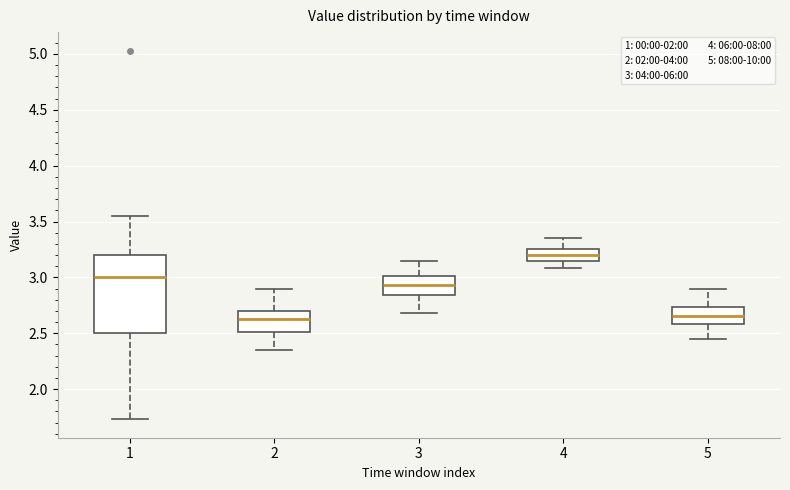

Where is the upper edge of the box at x = 5 on the y-axis? The values are not printed on the chart, so give them approximately, as read against the axis.

2.75